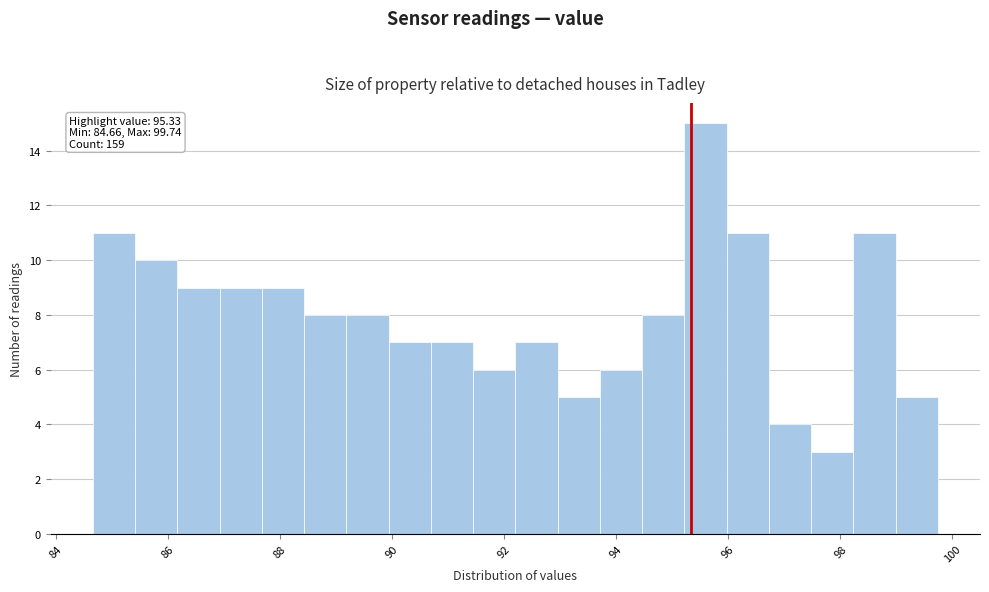

Read against the x-axis, roughly where is the centre of the tallest bar?

95.6